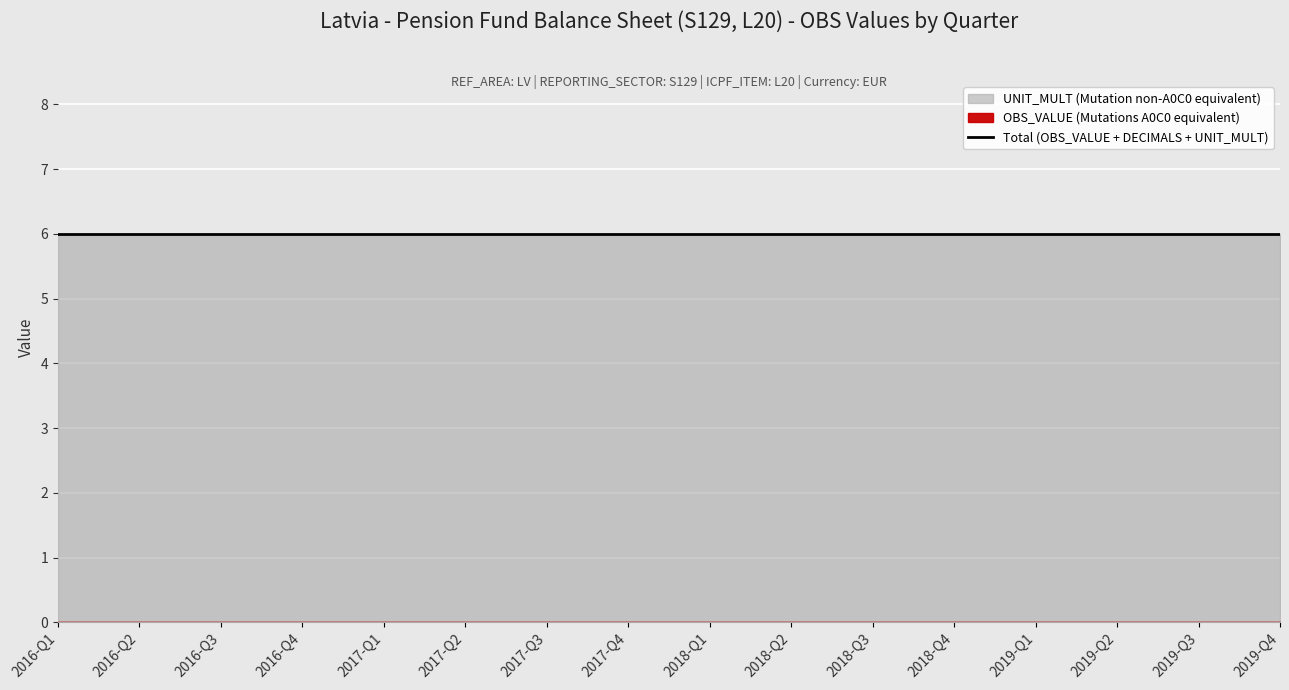

What is the value of the UNIT_MULT point at the 8th from the left?

6